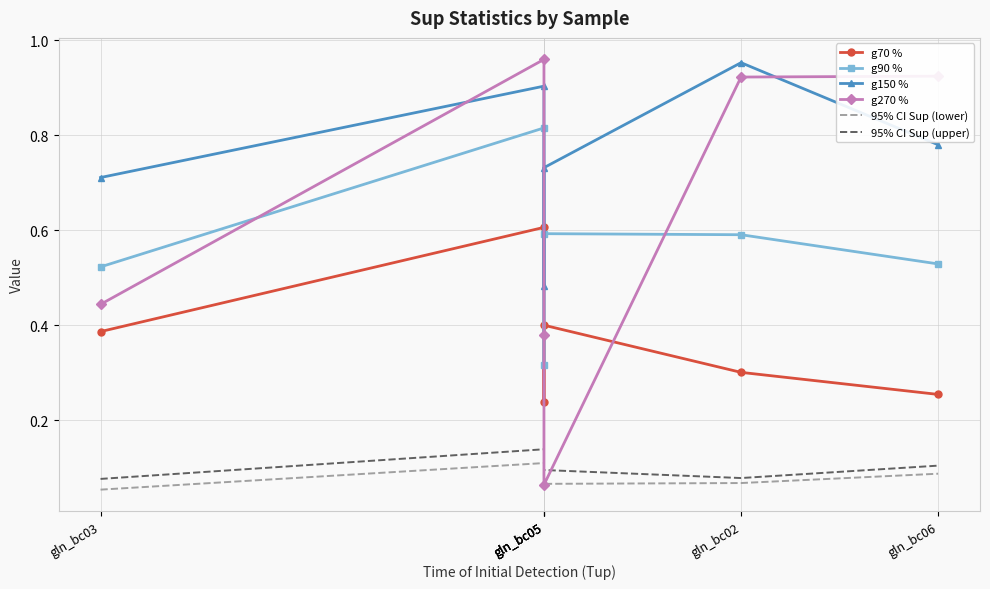

What is the total value across all series at gln_bc03?

2.2